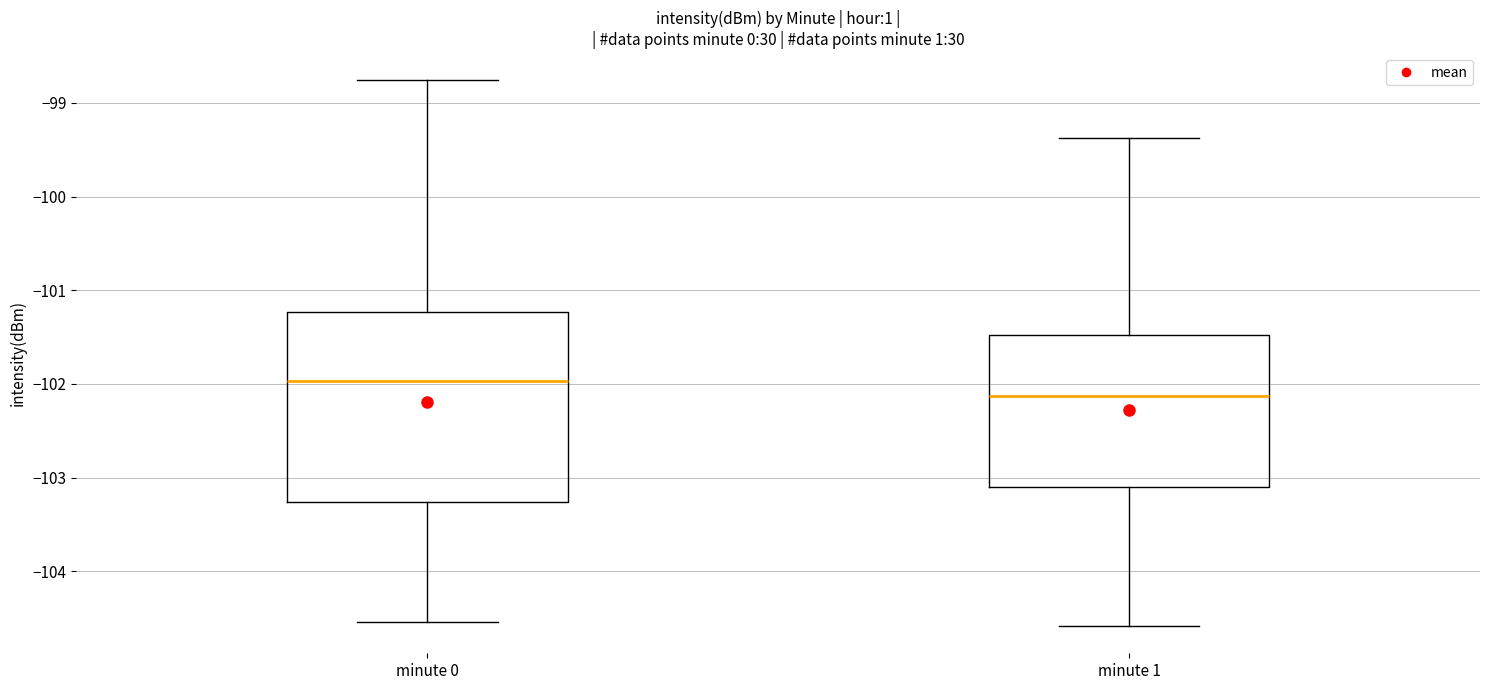

Which box is the tallest, from its lower edge to its upper edge?

minute 0